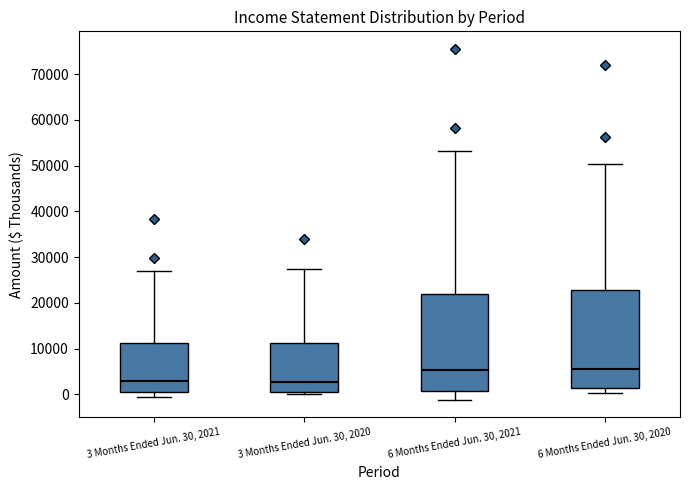

Reading left to right, read every box against the y-axis: the position of its median line, the range the box covers, and the ends of its whiskers. The values are not printed on the chart, so give them approximately, as read against the axis.

3 Months Ended Jun. 30, 2021: median 3000, box 0 to 11000, whiskers -1000 to 27000
3 Months Ended Jun. 30, 2020: median 3000, box 0 to 11000, whiskers 0 (just below the box's lower edge) to 27000
6 Months Ended Jun. 30, 2021: median 5000, box 1000 to 22000, whiskers -1000 to 53000
6 Months Ended Jun. 30, 2020: median 6000, box 1000 to 23000, whiskers 0 to 50000